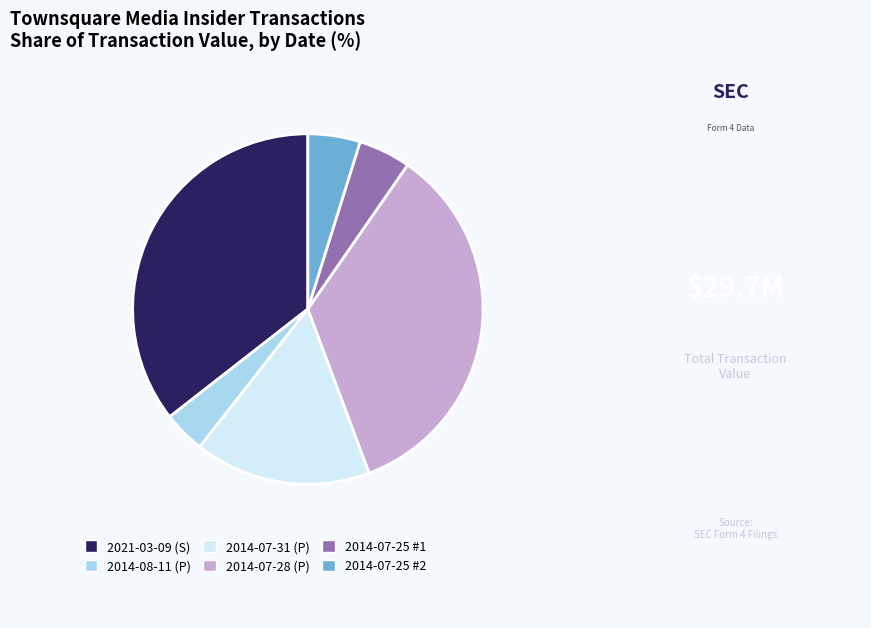

How many slices are in this pie chart?

6